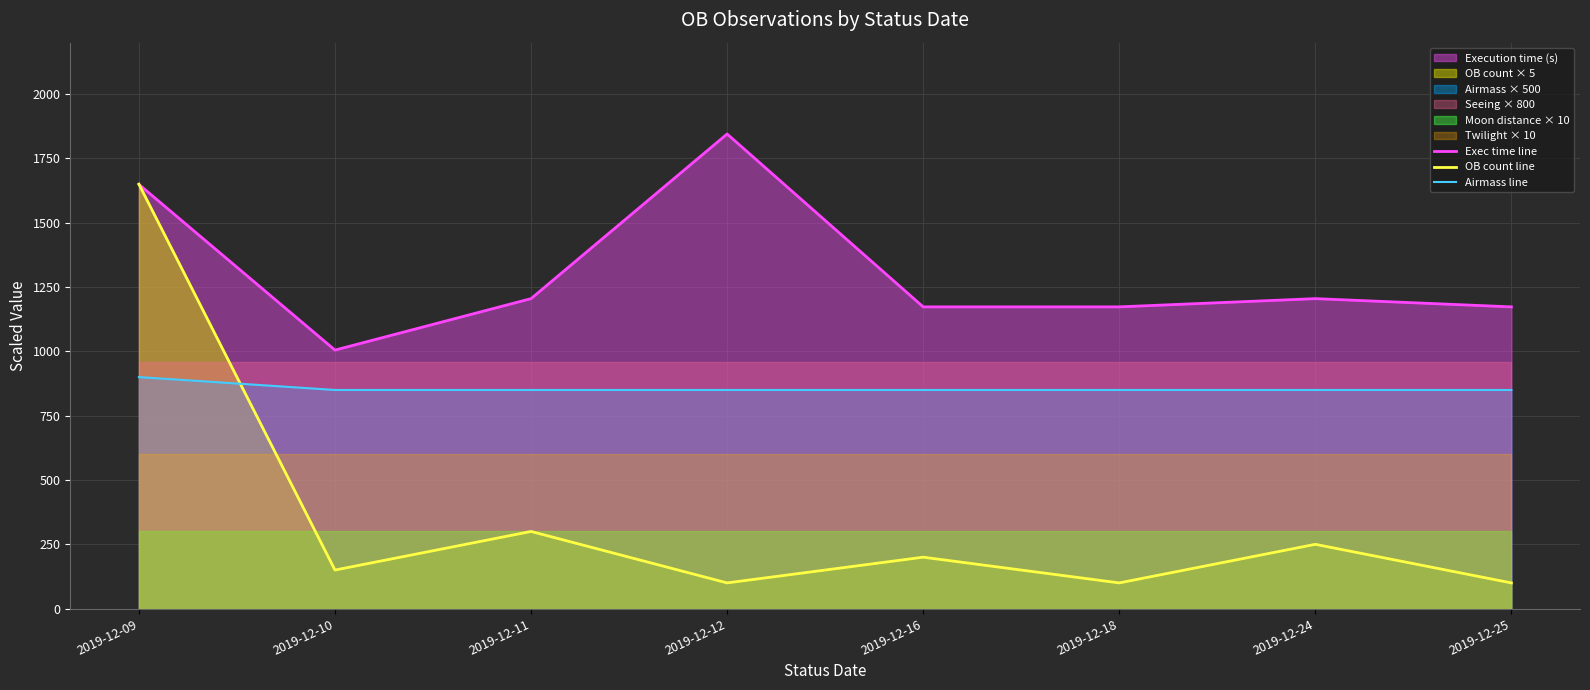

Reading right to left, list all the values displayed in this chart.

Exec time line: 2019-12-25=1173	2019-12-24=1205	2019-12-18=1173	2019-12-16=1173	2019-12-12=1845	2019-12-11=1205	2019-12-10=1005	2019-12-09=1649
OB count line: 2019-12-25=100	2019-12-24=250	2019-12-18=100	2019-12-16=200	2019-12-12=100	2019-12-11=300	2019-12-10=150	2019-12-09=1650
Airmass line: 2019-12-25=850	2019-12-24=850	2019-12-18=850	2019-12-16=850	2019-12-12=850	2019-12-11=850	2019-12-10=850	2019-12-09=900